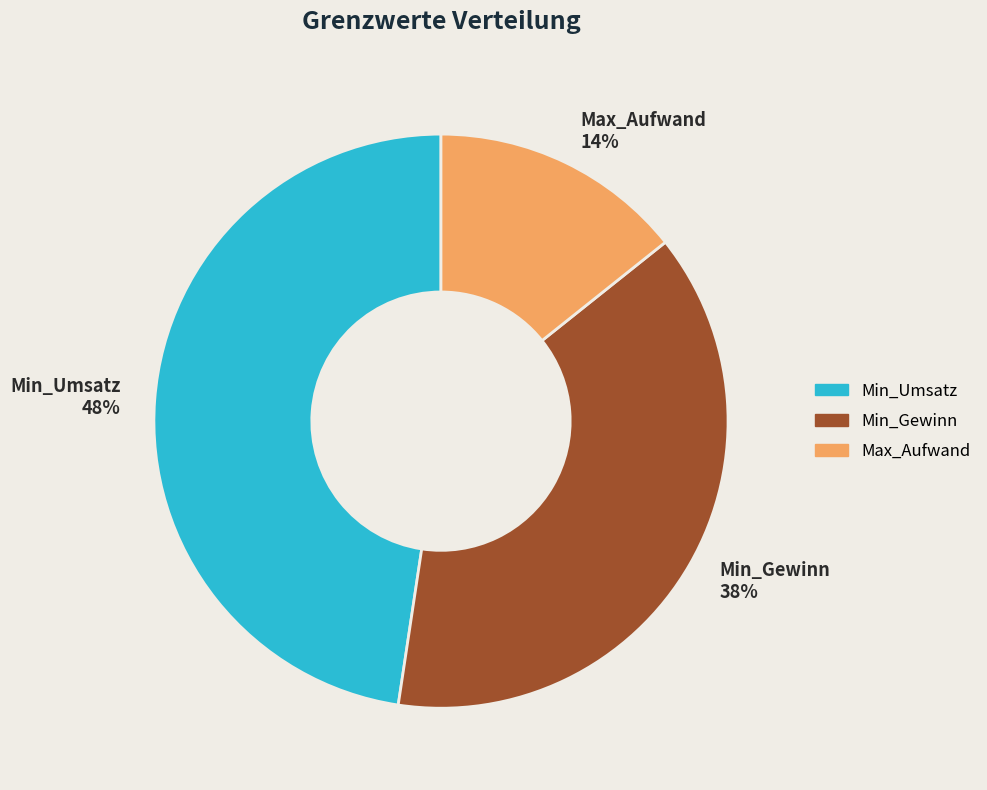

Count the number of slices in the pie.

3